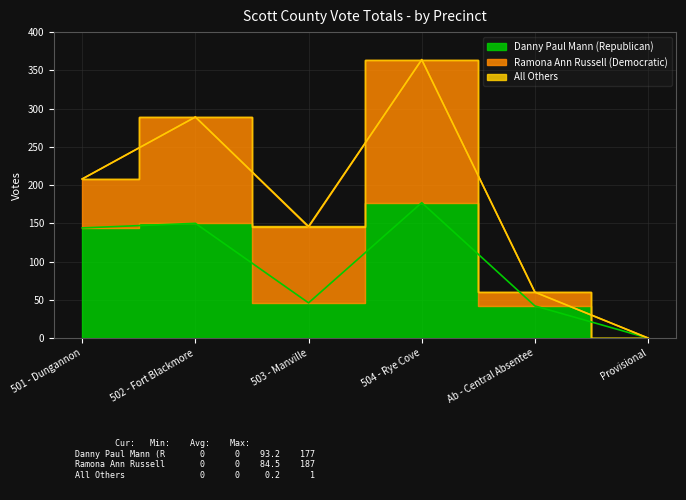

True or false: Danny Paul Mann (Republican) and All Others intersect in this chart.

False